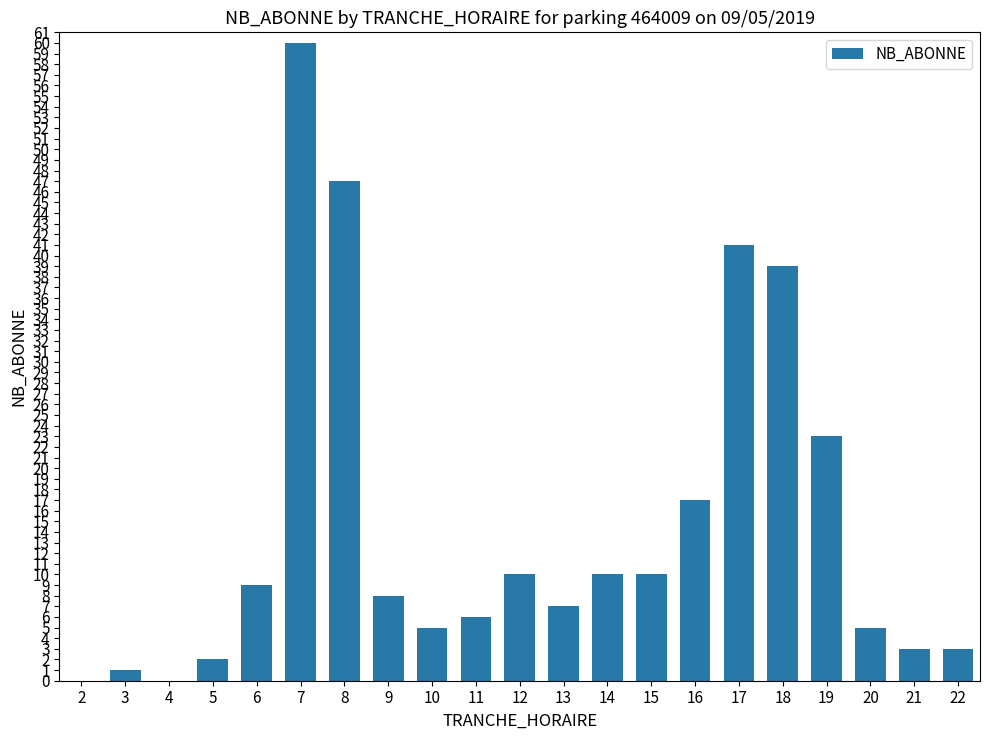

What value does the data have at 18?

39